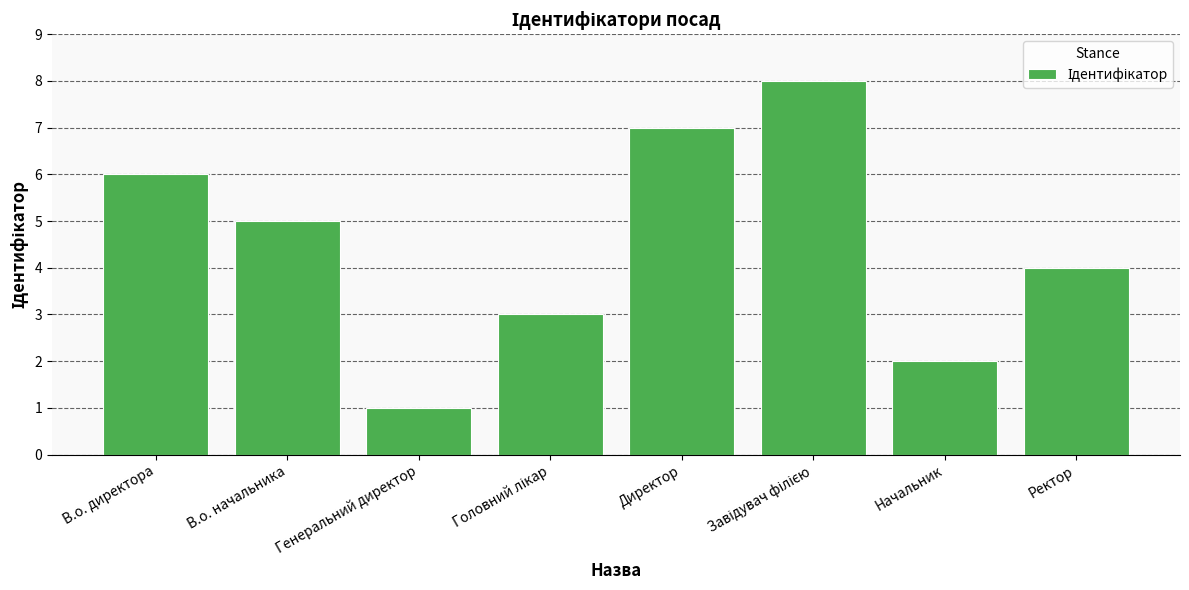

The chart shows a value of 10 at Директор. True or false?

False